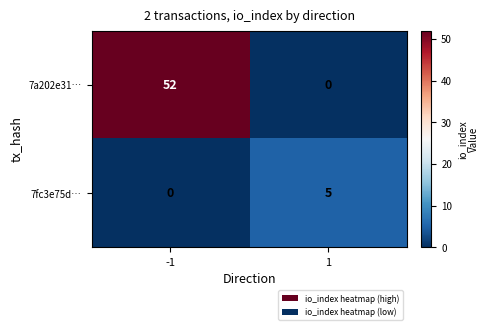

Reading right to left, what are all the values shown in this chart?

7a202e31…: 1=0	-1=52
7fc3e75d…: 1=5	-1=0